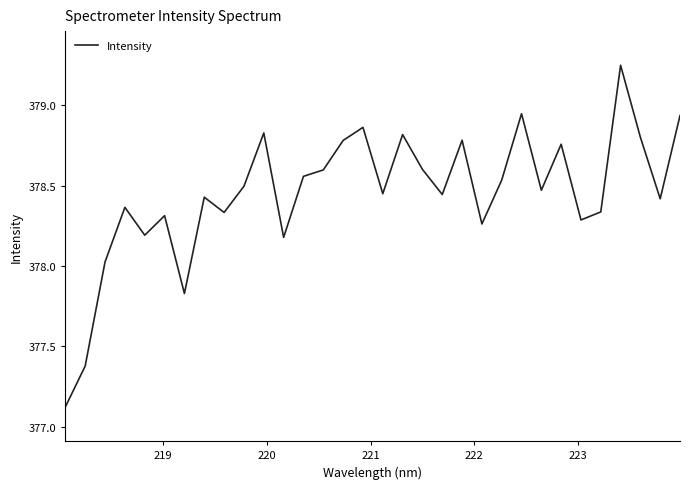

What is the smallest value displayed?

377.1